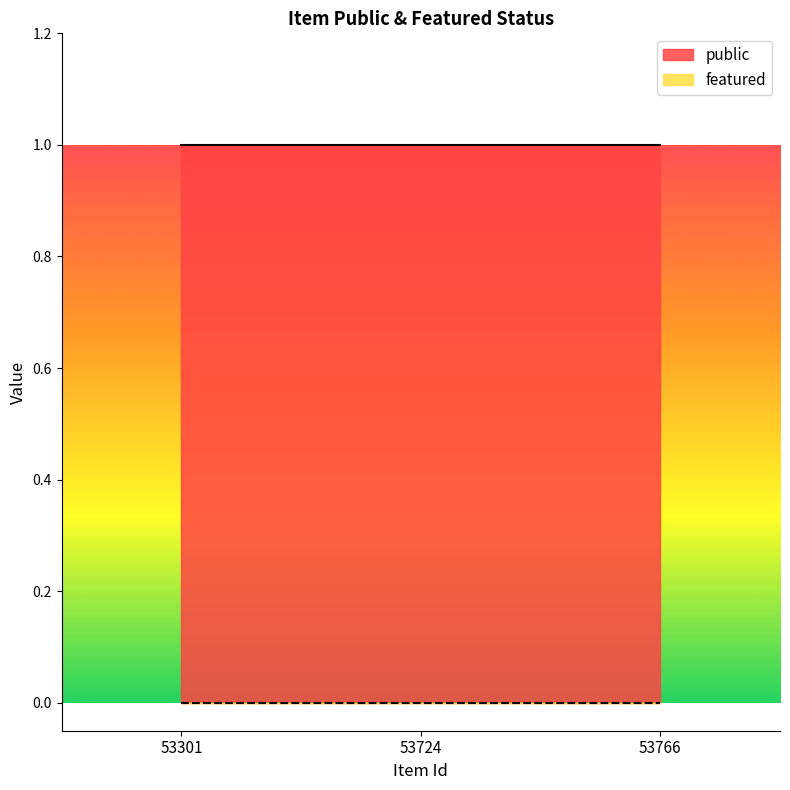

At 53301, list the series in order from smallest to largest.

featured, public